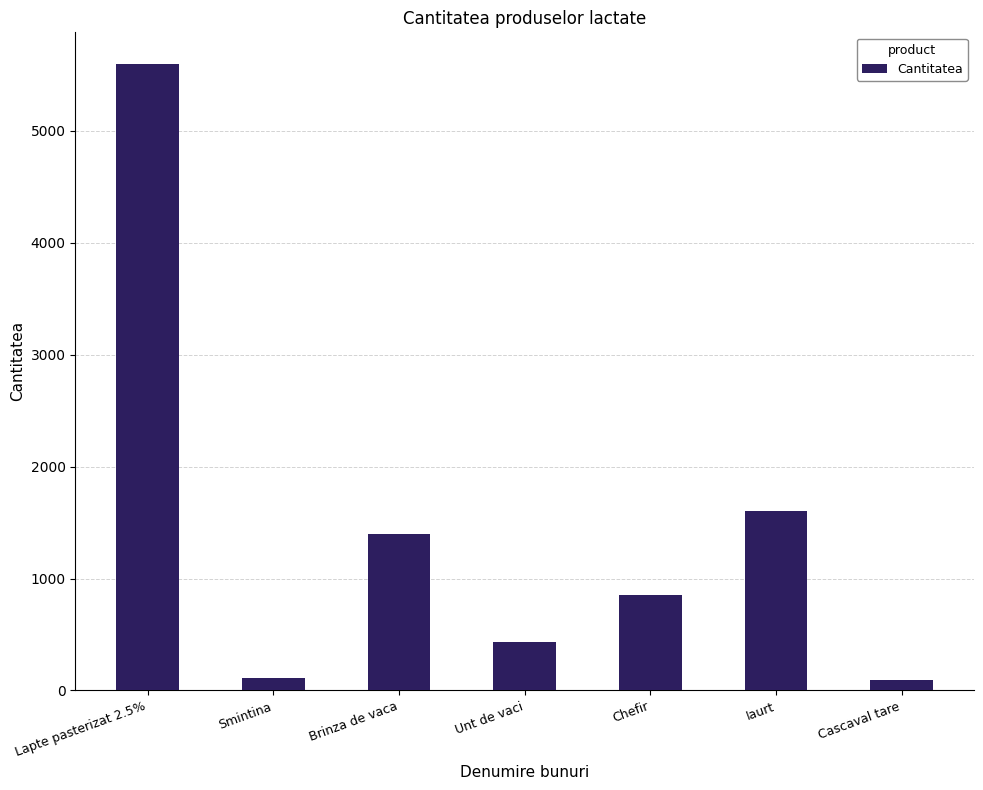

What is the difference between the values at Unt de vaci and Brinza de vaca?

970